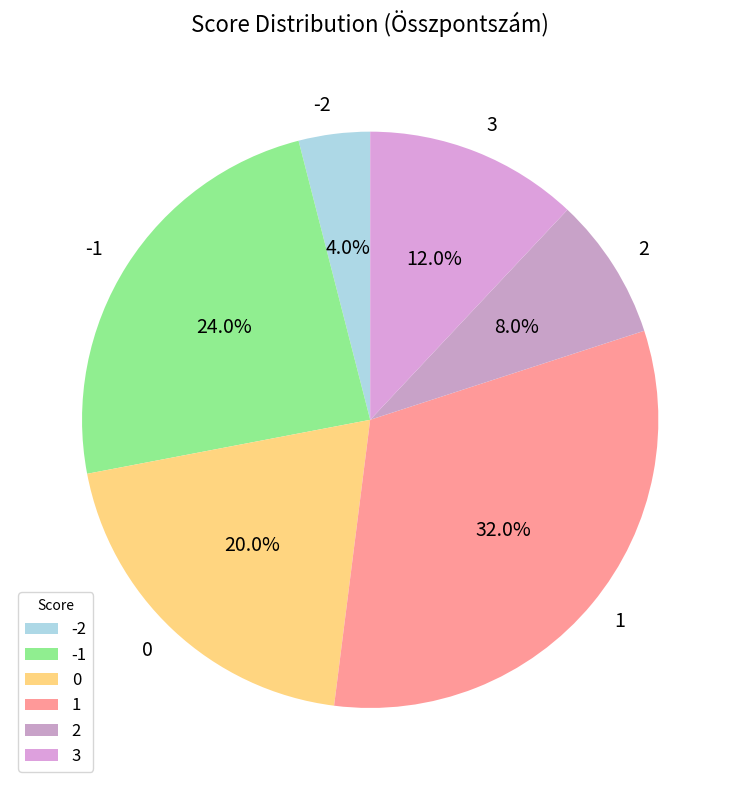

What is the ratio of the value at 1 to the value at 3?

2.7